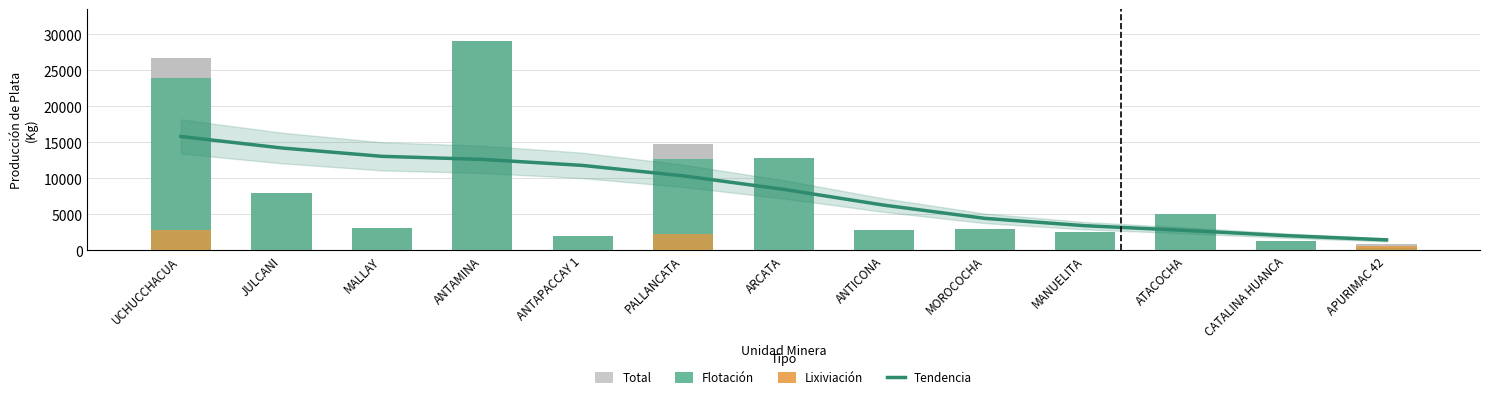

What value does the Total series have at ATACOCHA?

5059.5